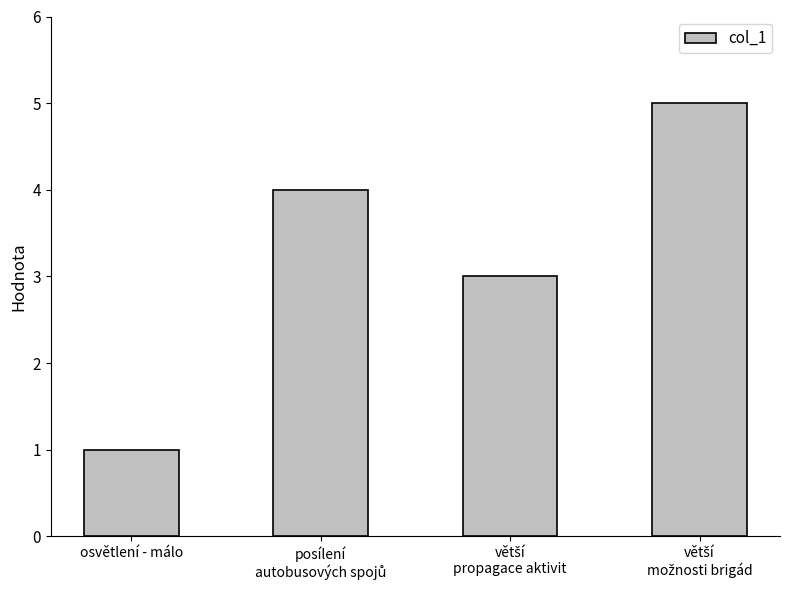

Reading left to right, list all the values displayed in this chart.

1	4	3	5